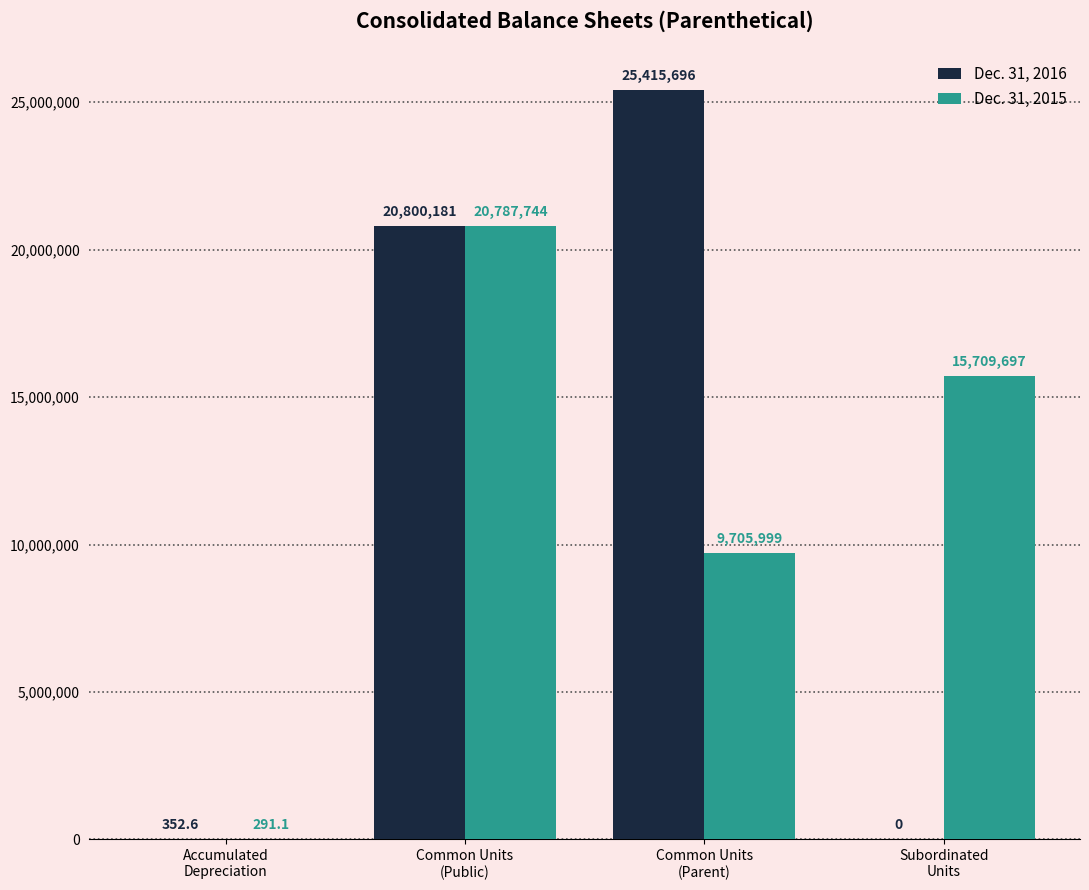

What is the approximate value of Dec. 31, 2015 at Subordinated
Units?

15709697.0